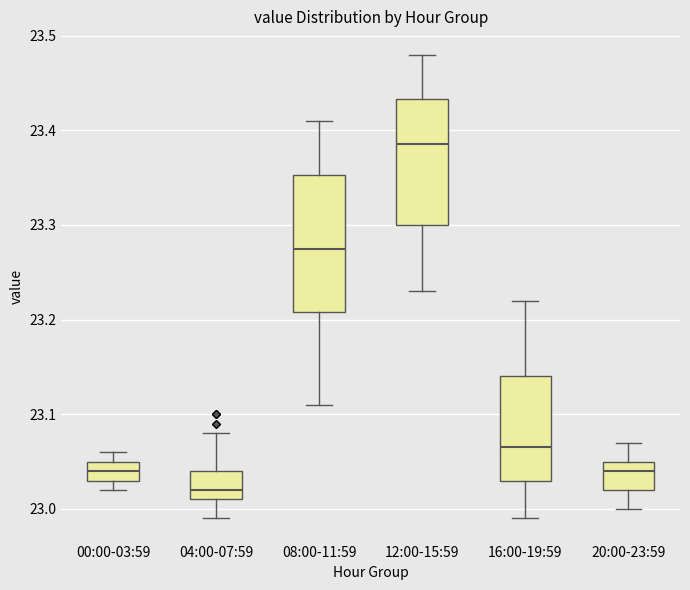

Which box's median line is the highest?

12:00-15:59